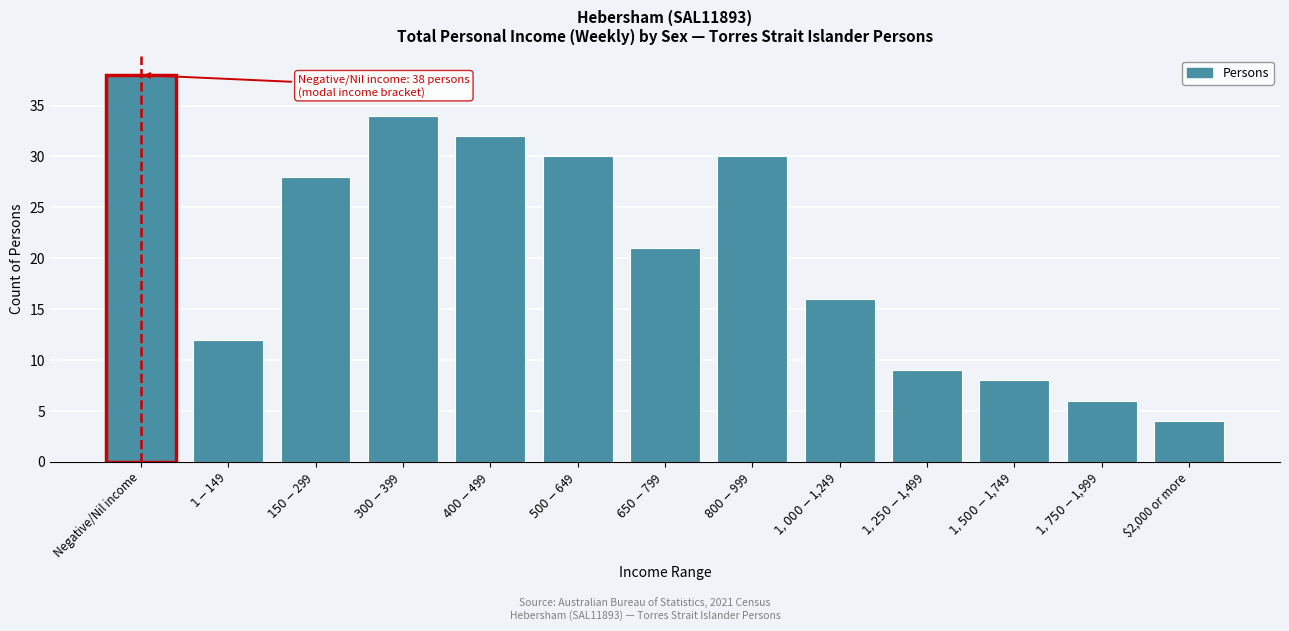

Reading left to right, transcribe all the data shown in this chart.

38	12	28	34	32	30	21	30	16	9	8	6	4